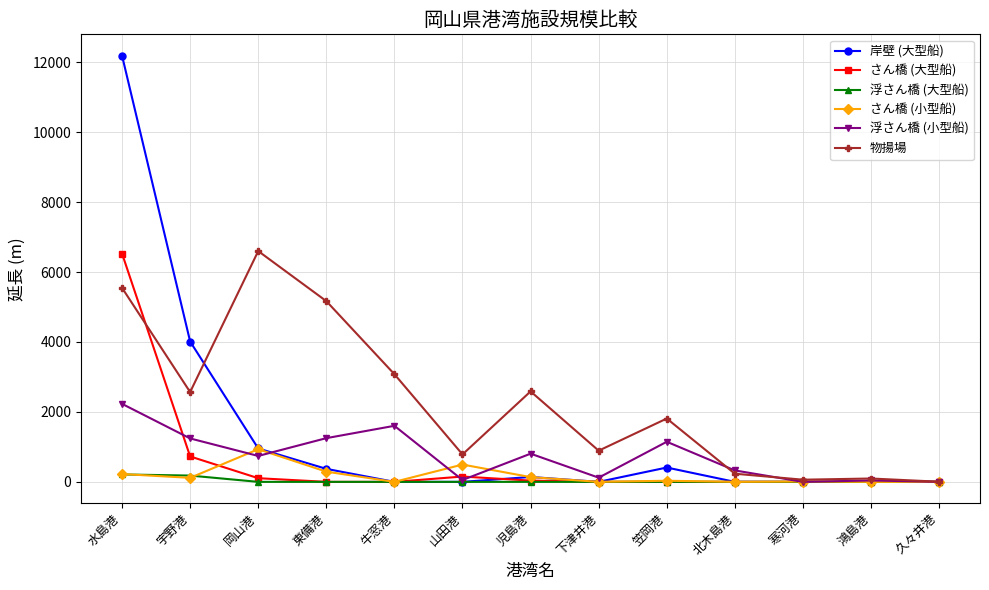

True or false: 浮さん橋 (小型船) has more than 1 points higher than both neighbors.

True